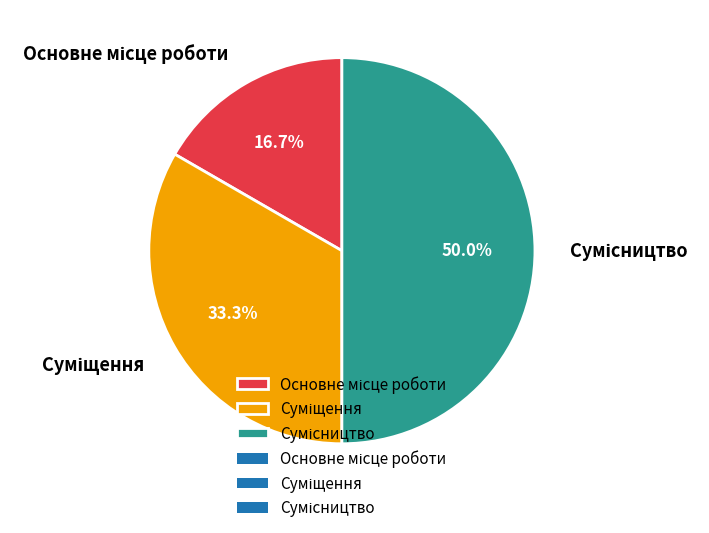

How many slices are in this pie chart?

3